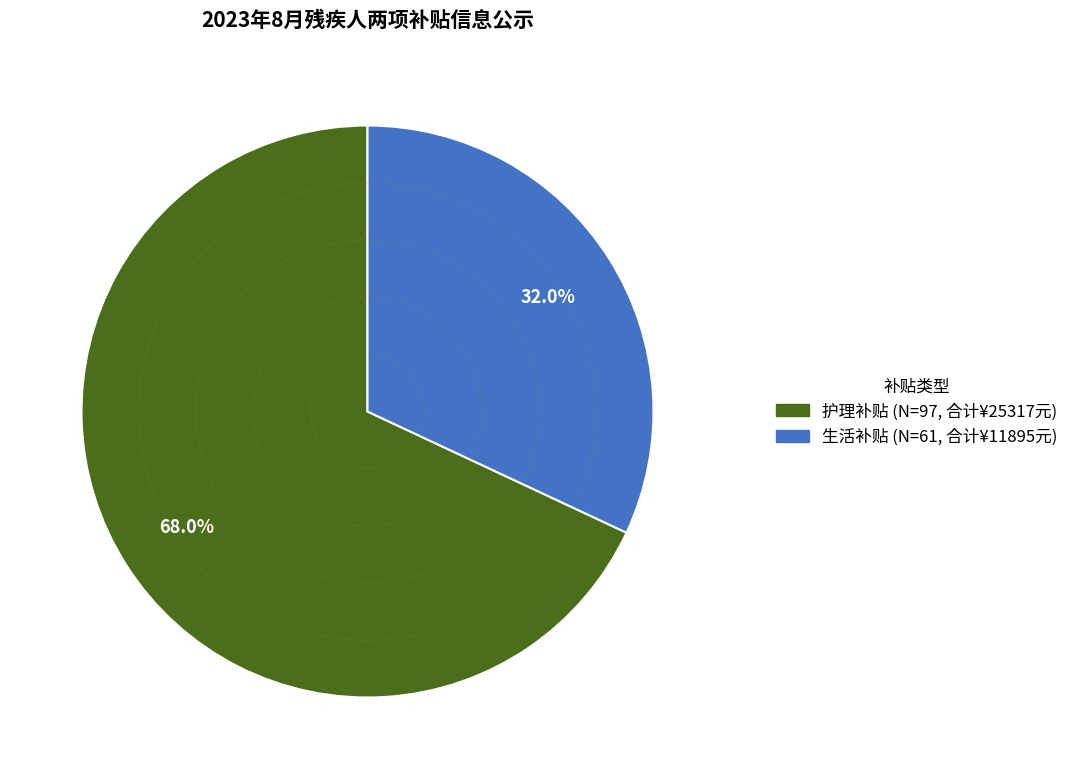

Combined, what portion of the pie is 生活补贴 and 护理补贴?

100.0%